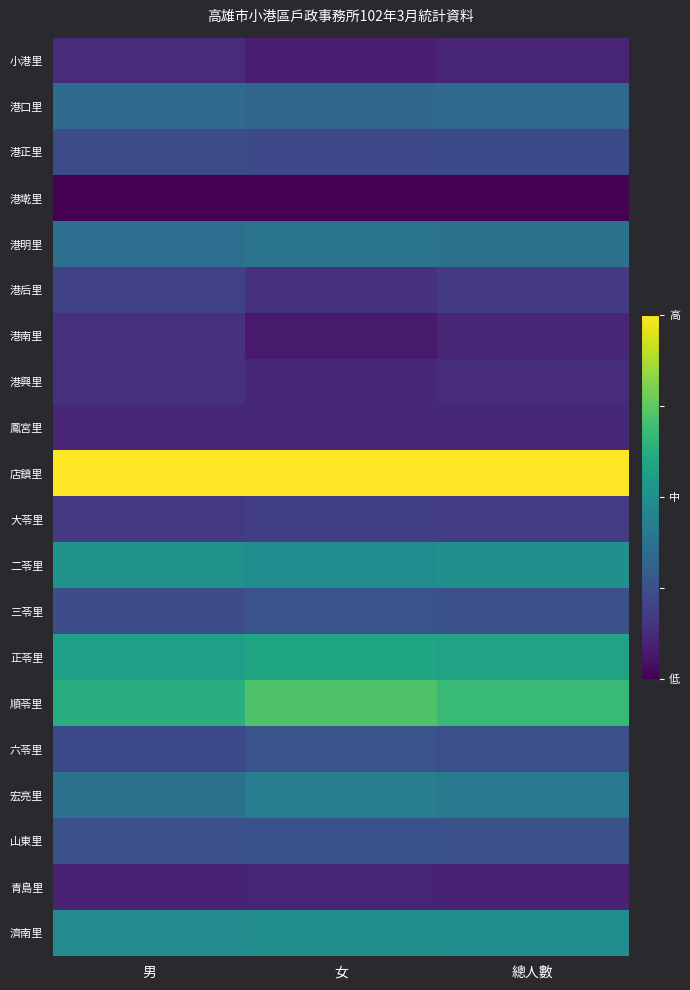

Between 男 and 總人數, which series saw the biggest shift?

順苓里